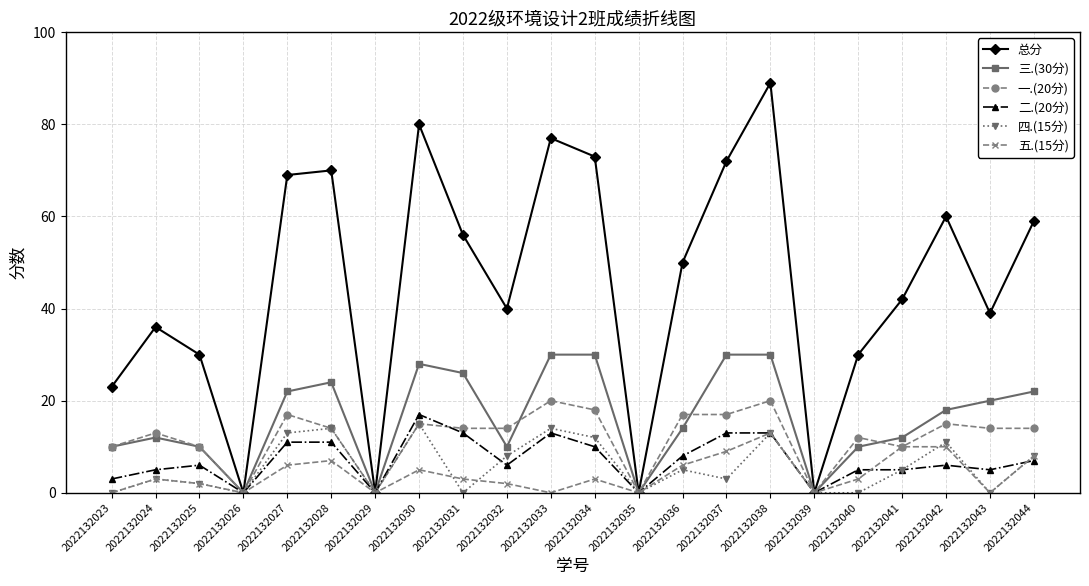

How many lines are shown in the chart?

6